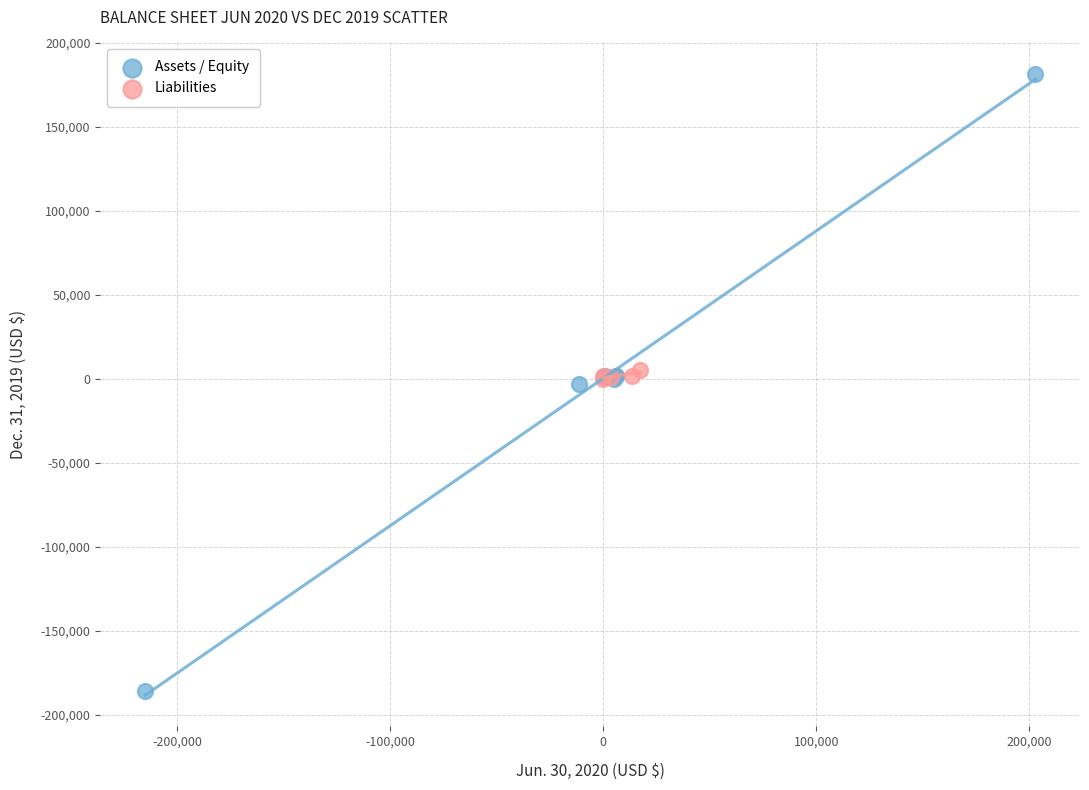

Which series has the largest Y range (max minus min)?

Assets / Equity